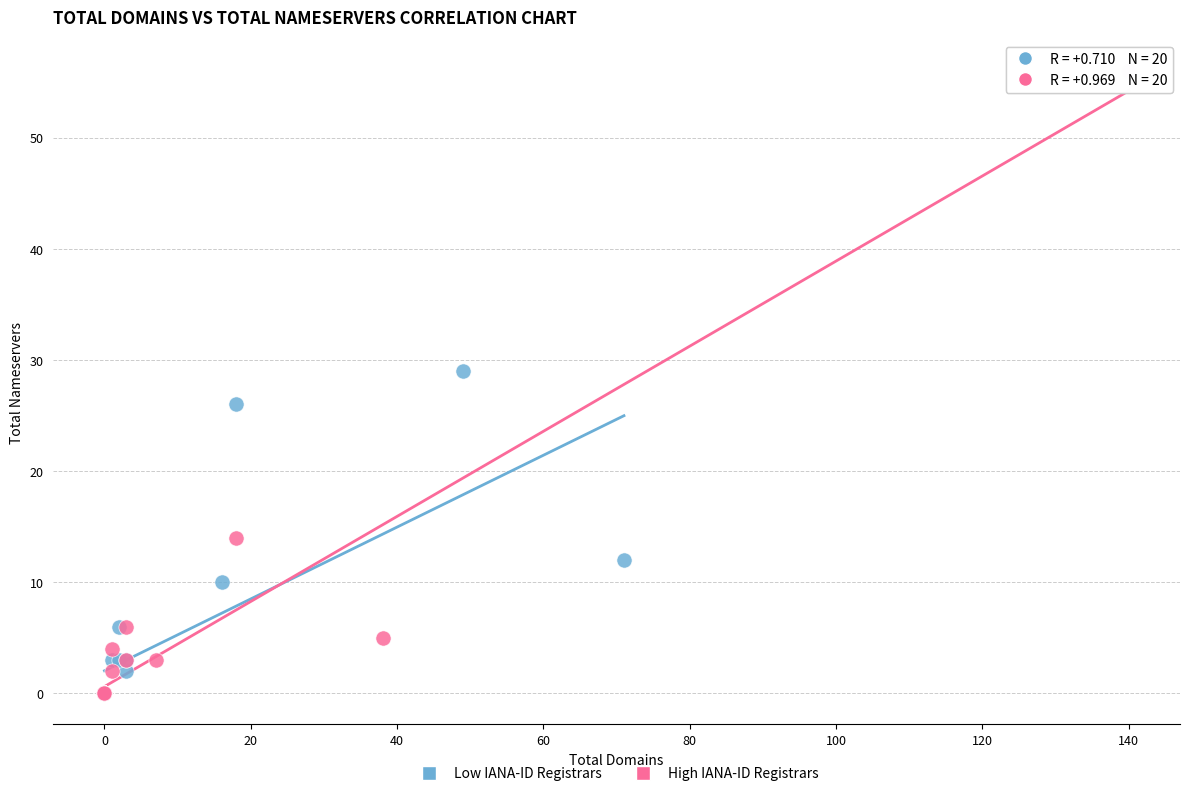

Which series contains the highest Y value?

High IANA-ID Registrars